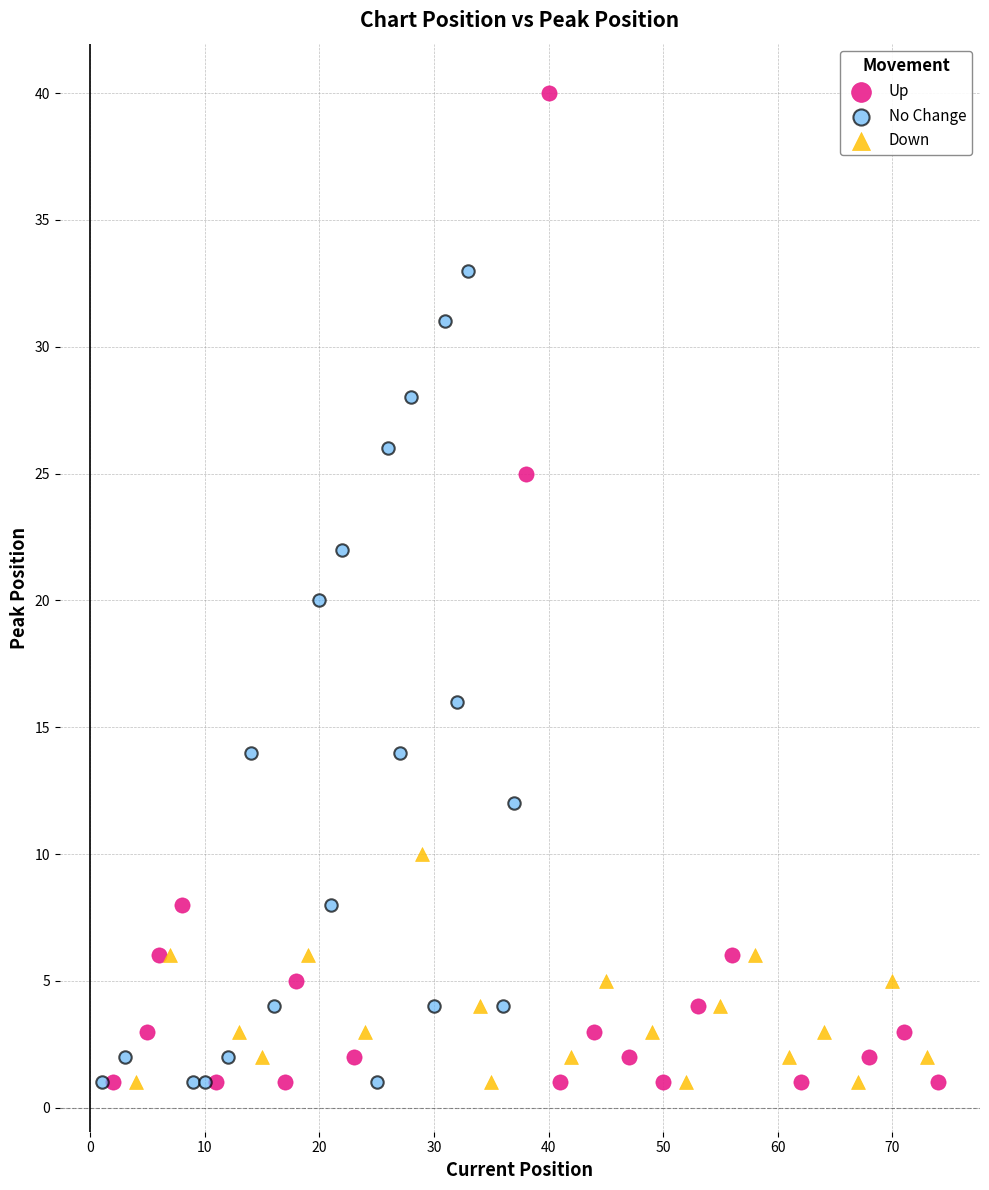

Which series has the widest spread of Y values?

Up